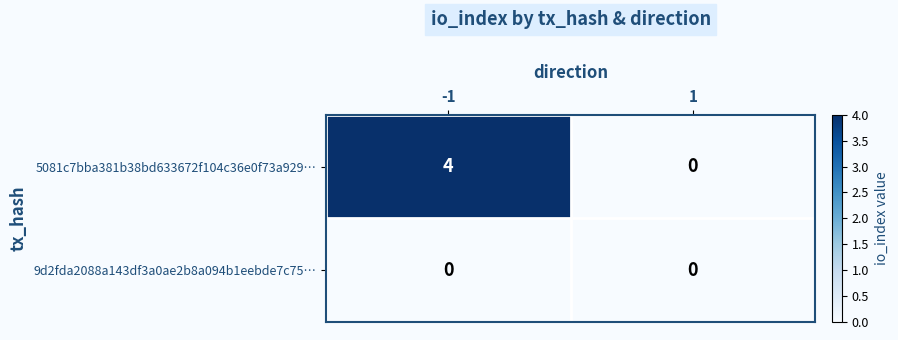

Reading left to right, extract all data points from this chart.

5081c7bba381b38bd633672f104c36e0f73a929…: 4	0
9d2fda2088a143df3a0ae2b8a094b1eebde7c75…: 0	0